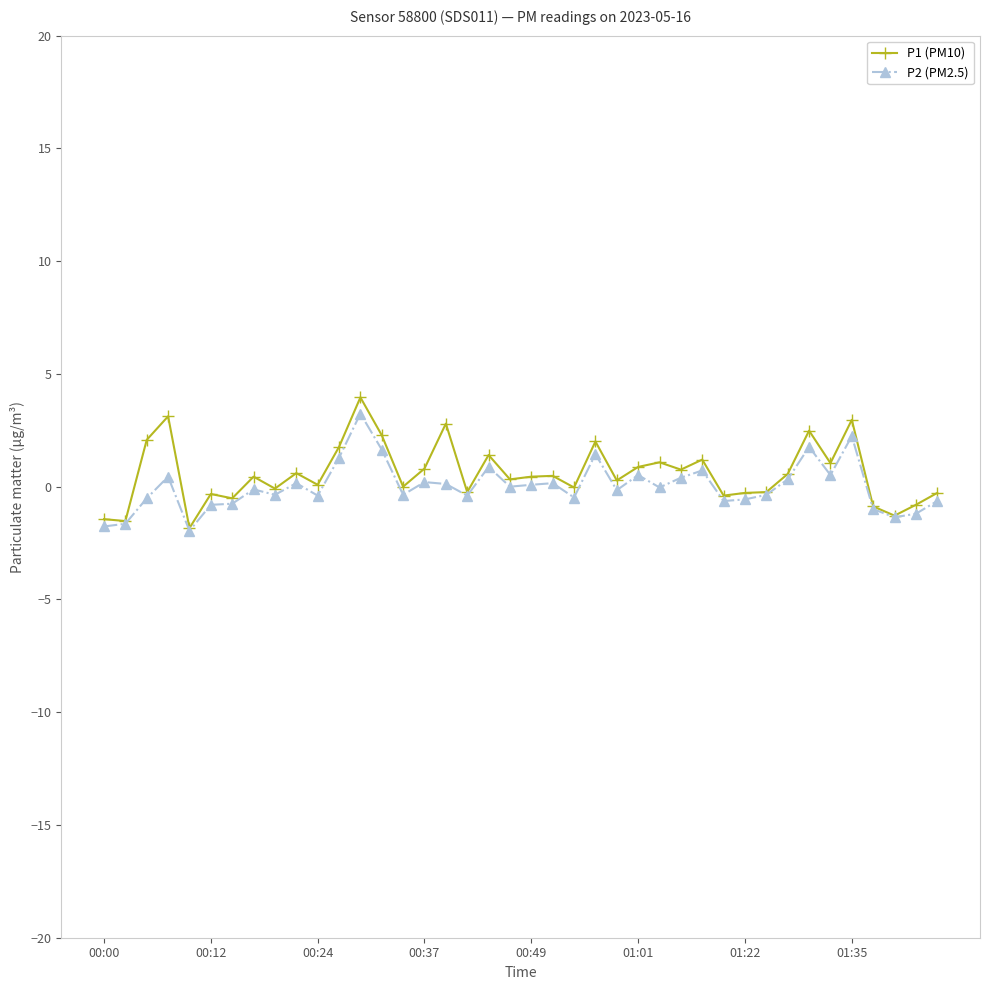

What is the value of the P1 (PM10) point at the 19th from the left?

1.4